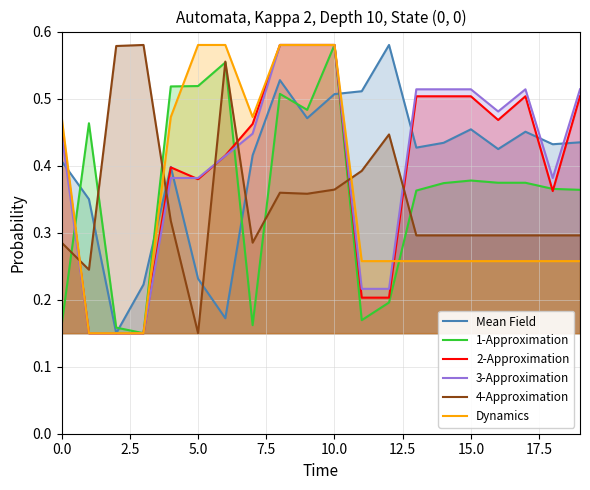

What is the value of the 2-Approximation point at the 18th from the left?

0.5